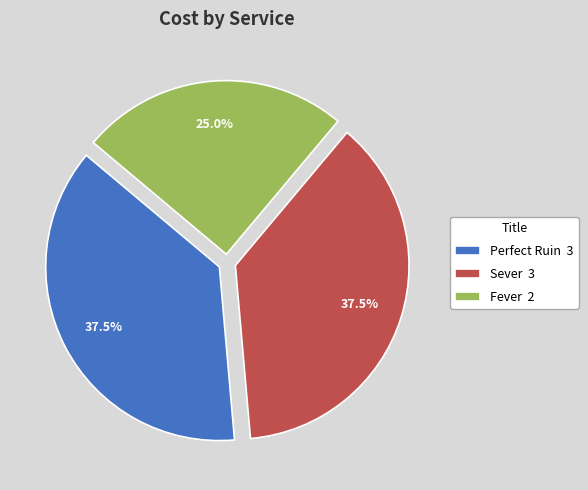

Is there a majority slice in this chart?

No